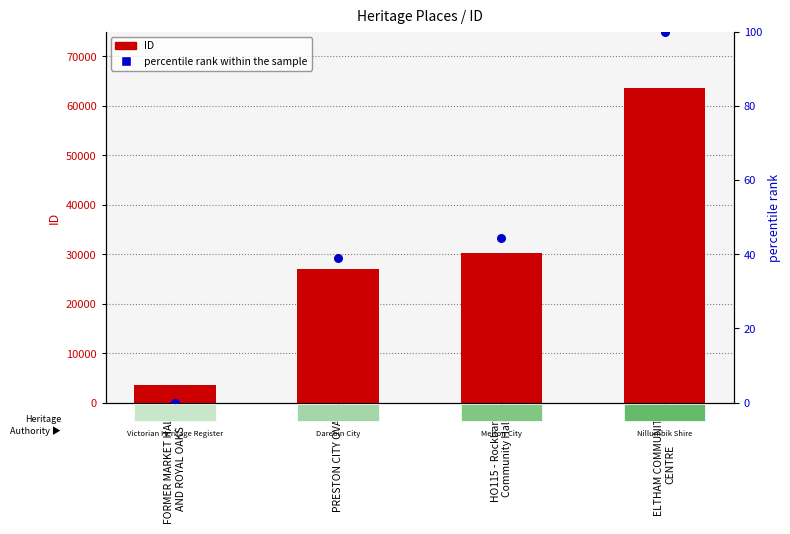

What is the total value across all series at ELTHAM COMMUNITY
CENTRE?

63714.0